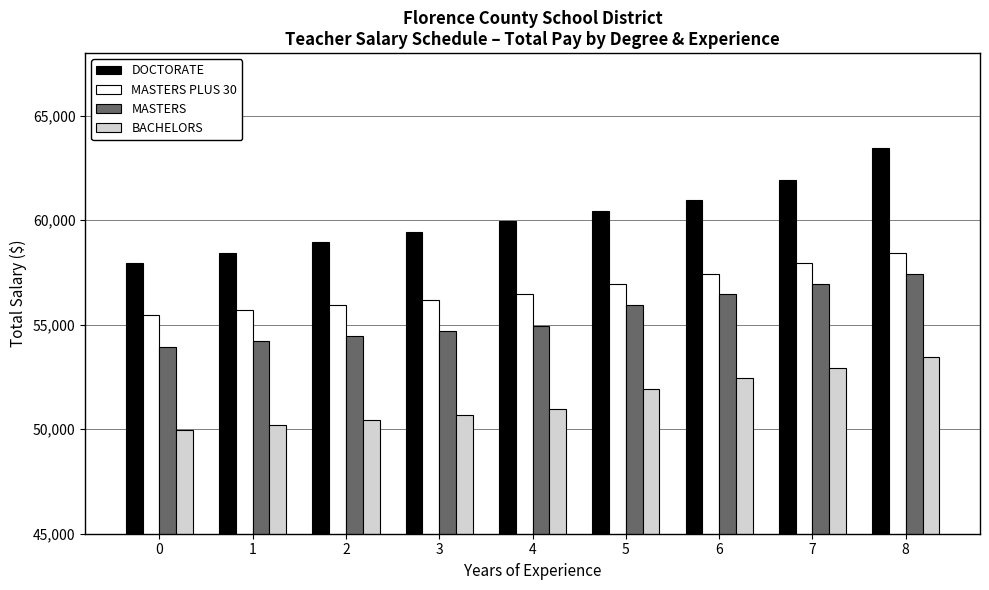

What is the sum of all DOCTORATE values?

541550